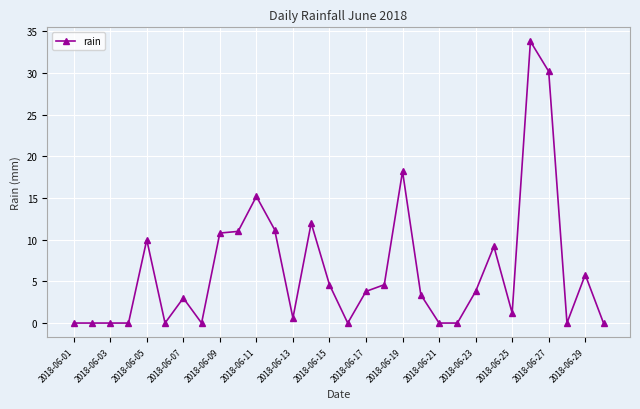

What is the greatest value displayed?

33.8